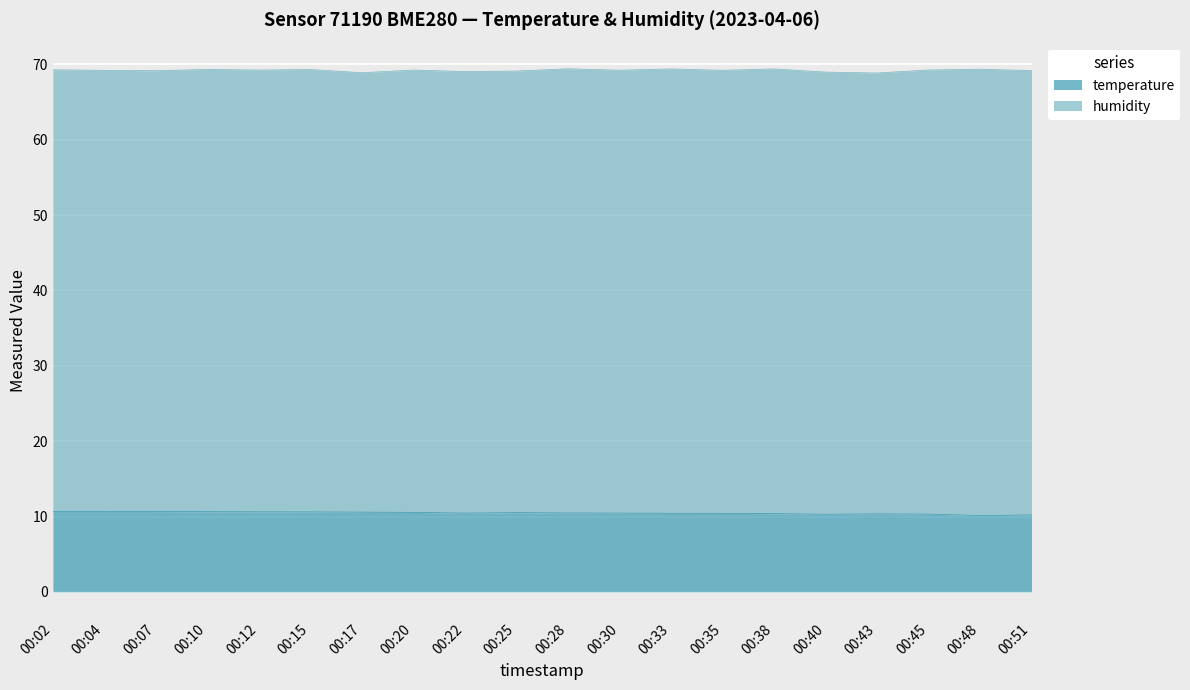

Rank the categories by value from highest to lowest.

00:02, 00:04, 00:07, 00:10, 00:12, 00:15, 00:17, 00:20, 00:25, 00:28, 00:22, 00:30, 00:33, 00:35, 00:38, 00:43, 00:45, 00:40, 00:51, 00:48